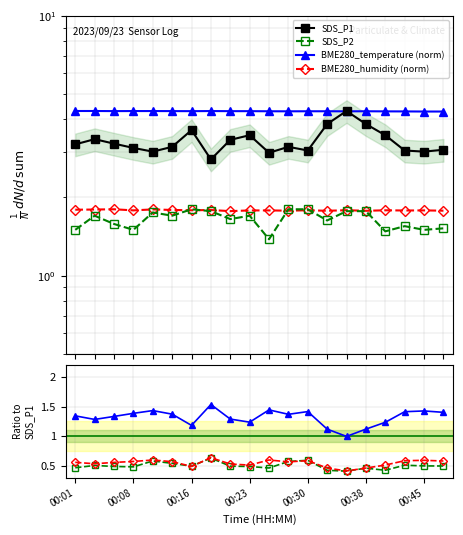

True or false: BME280_hum and BME280_humidity (norm) intersect in this chart.

False